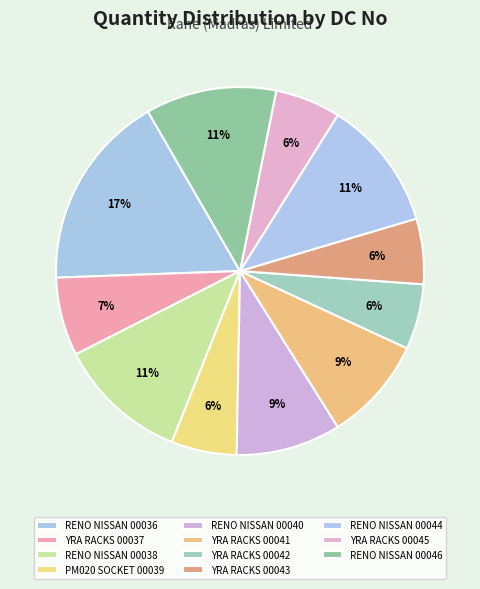

Does any single category account for the majority?

No